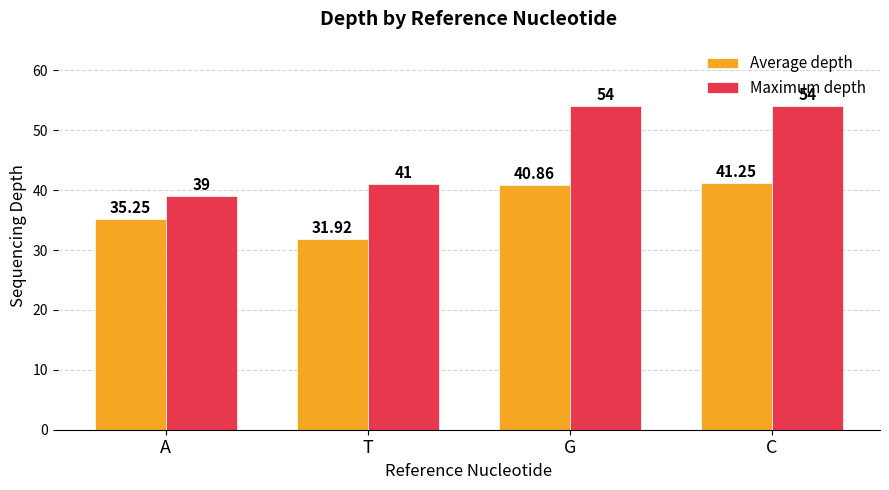

At which label does Average depth reach its peak?

C